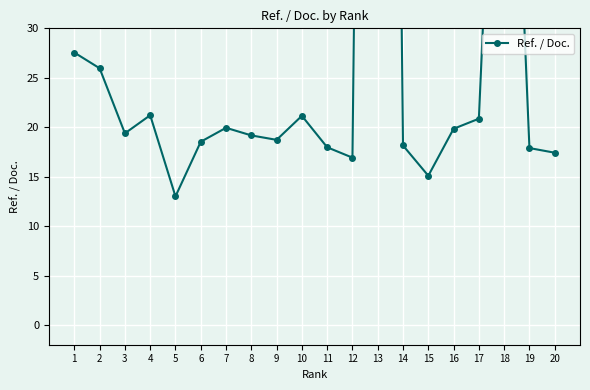

How many lines are shown in the chart?

1